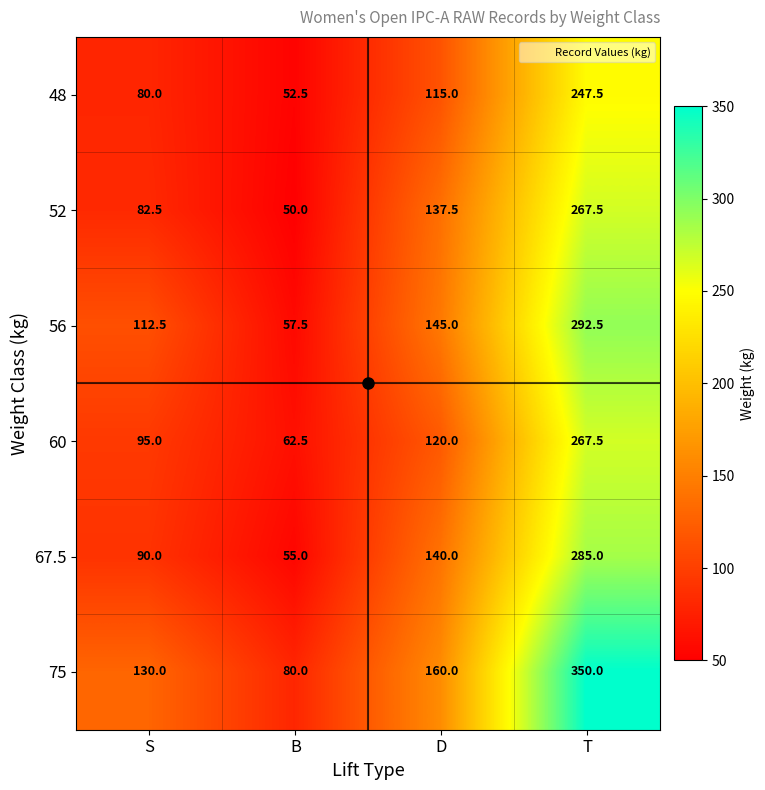

What is the spread (max minus min) of values at S?

50.0